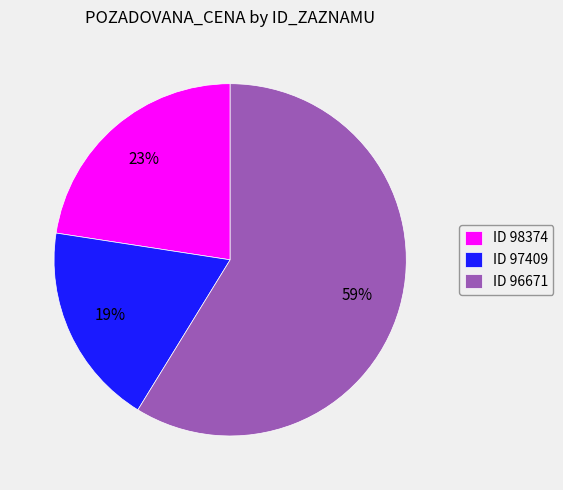

To the nearest percent, what is the difference between the largest and smallest slice percentages?

40%